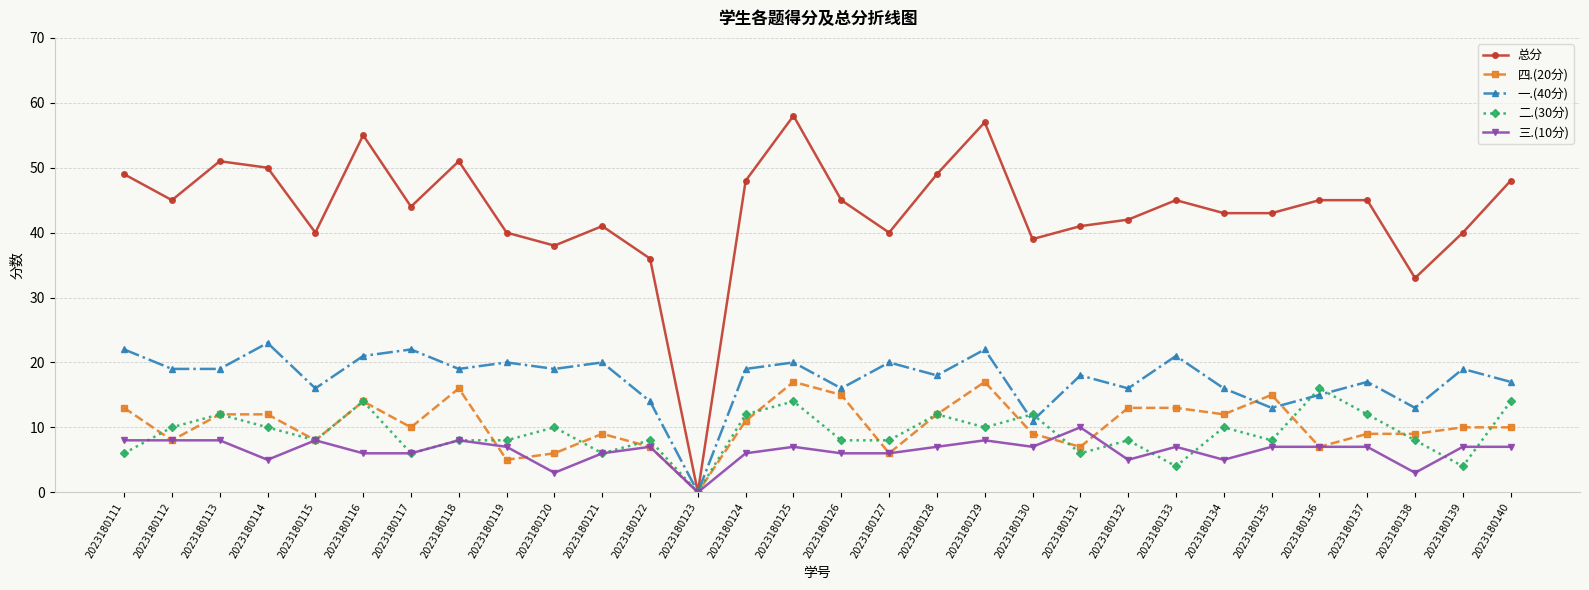

Is the value of 三.(10分) at 2023180130 greater than the value of 四.(20分) at 2023180115?

No